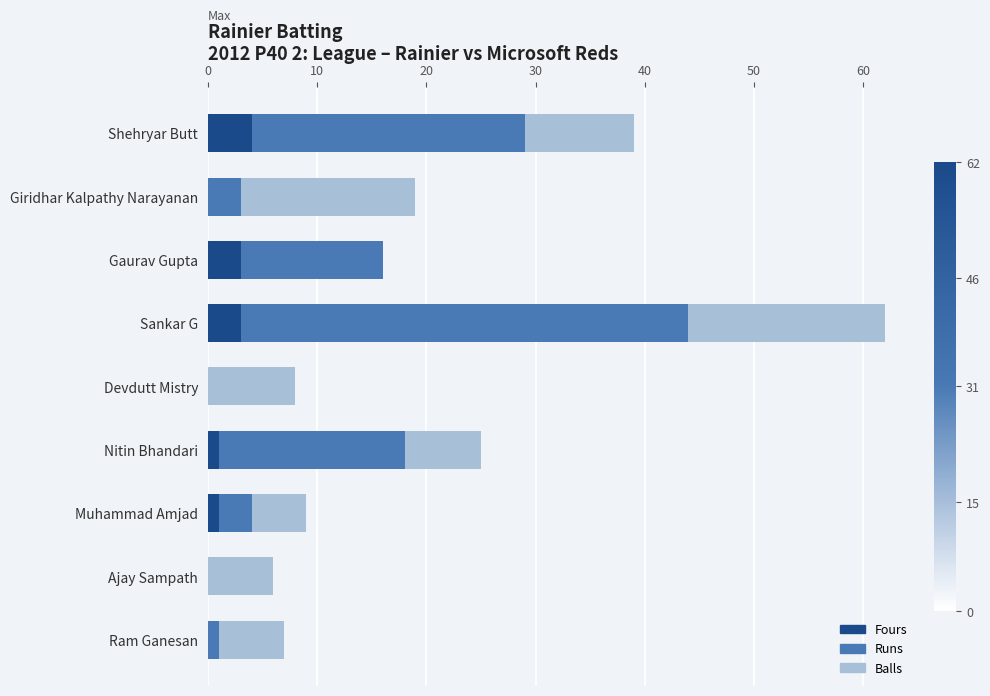

What are all the series names shown in the legend?

Balls, Runs, Fours